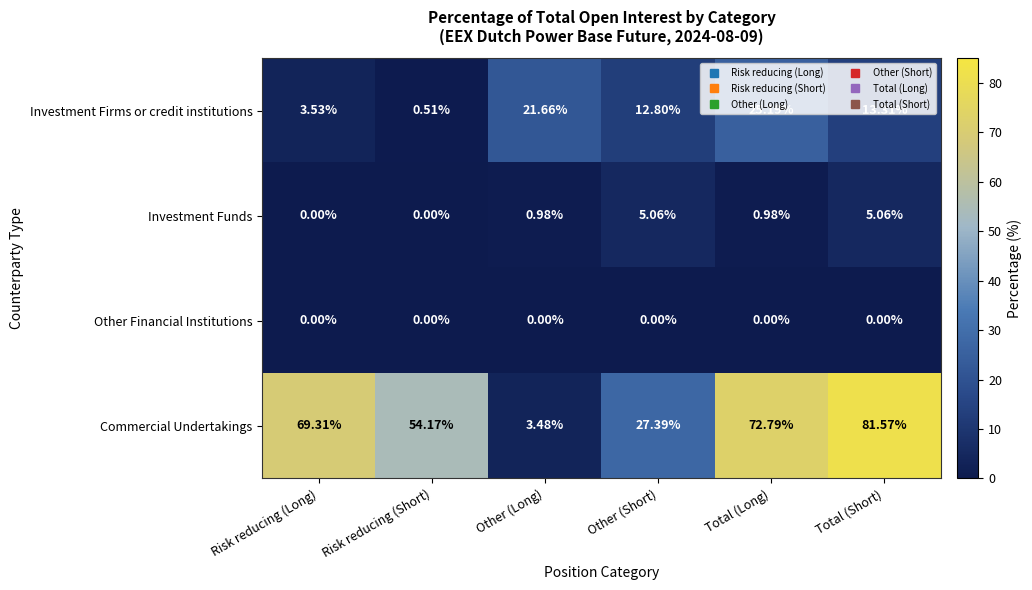

Which category has the lowest value in the Investment Firms or credit institutions series?

Risk reducing (Short)